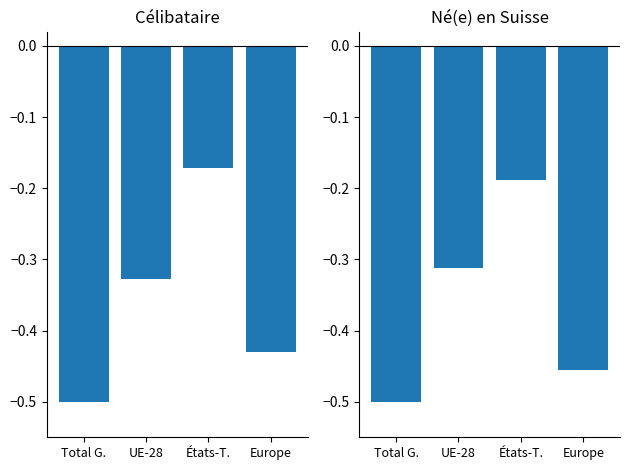

Which series has the largest range (max minus min)?

Célibataire